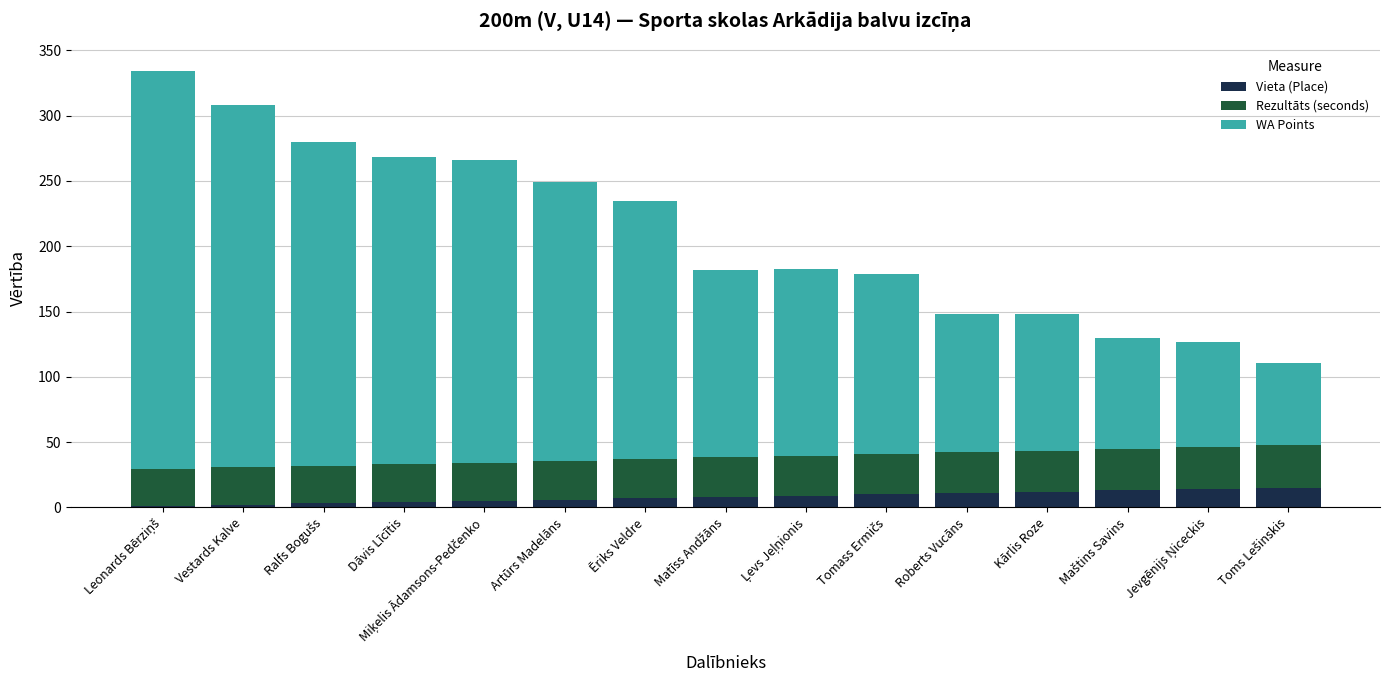

What is the highest value of the Vieta (Place) series?

15.0